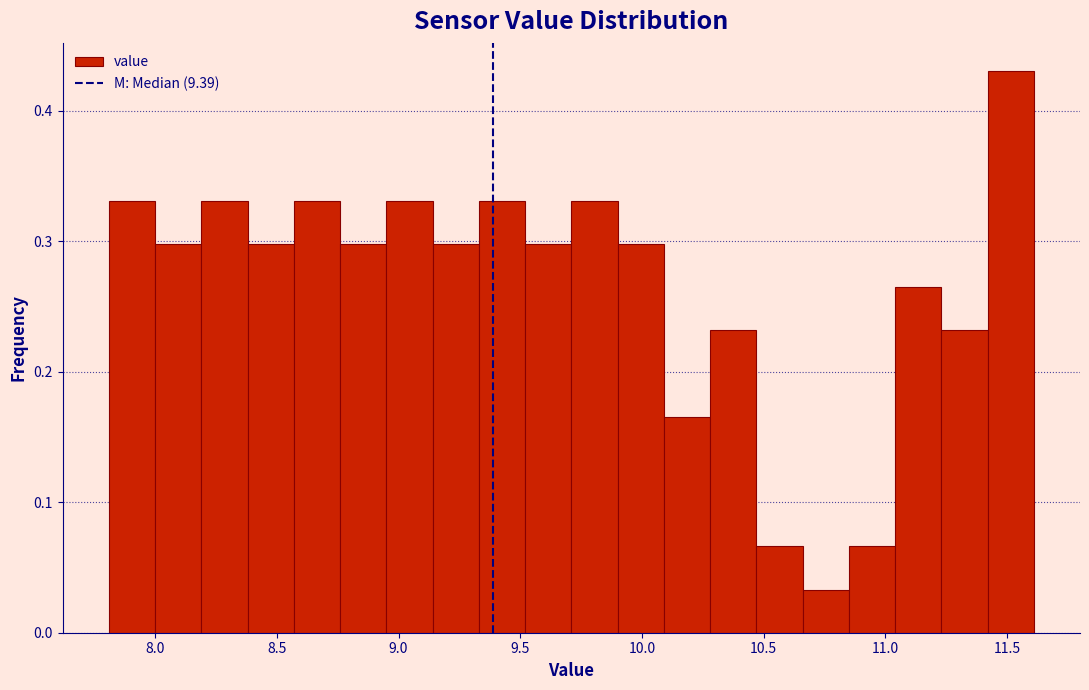

Around what value on the x-axis is the tallest bar? Give the approximate position of its centre, as read against the axis.

11.50